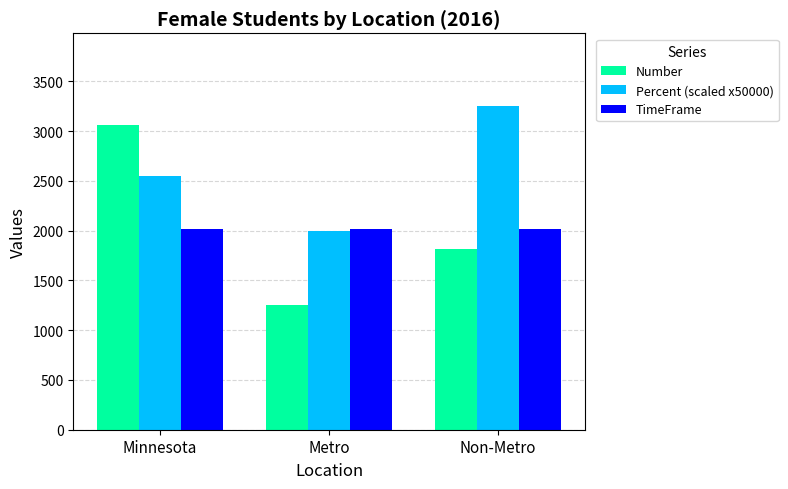

What are all the series names shown in the legend?

Number, Percent (scaled x50000), TimeFrame